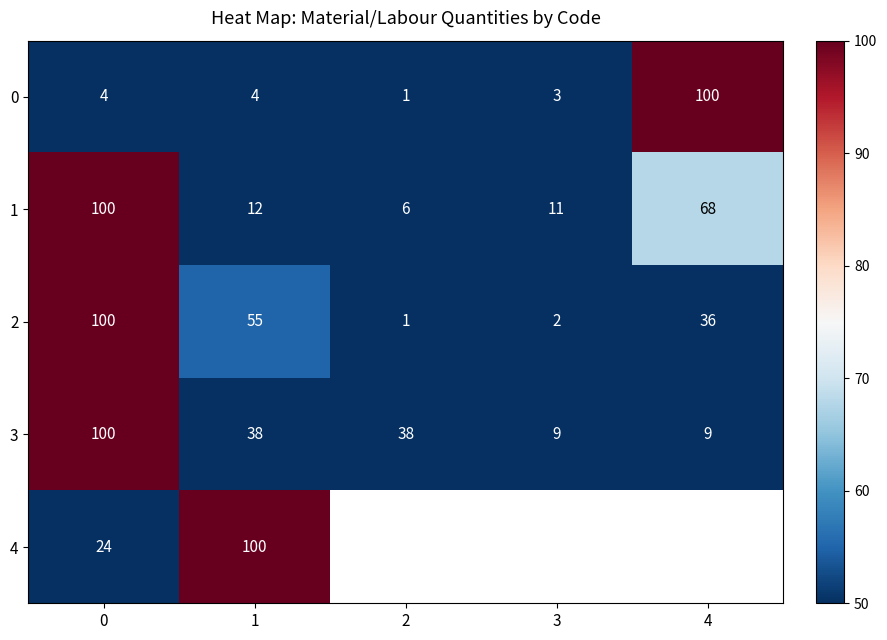

True or false: row_0 has a value of 6.2 at 0.

False